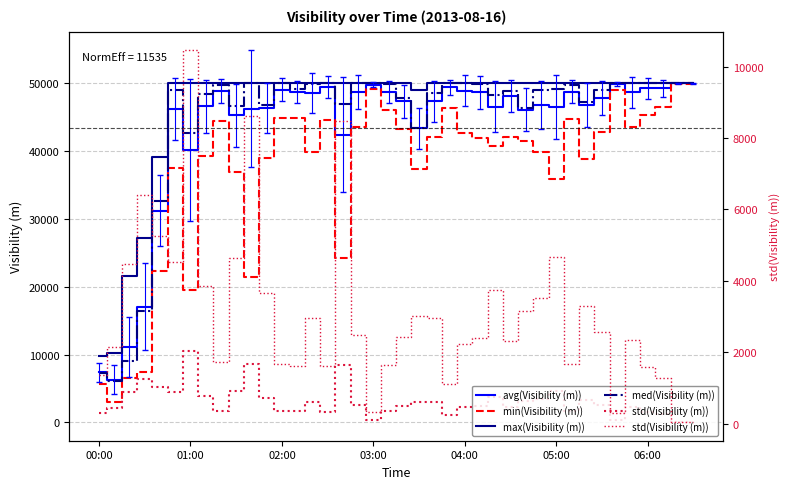

What are all the series names shown in the legend?

avg(Visibility (m)), min(Visibility (m)), max(Visibility (m)), med(Visibility (m)), std(Visibility (m))